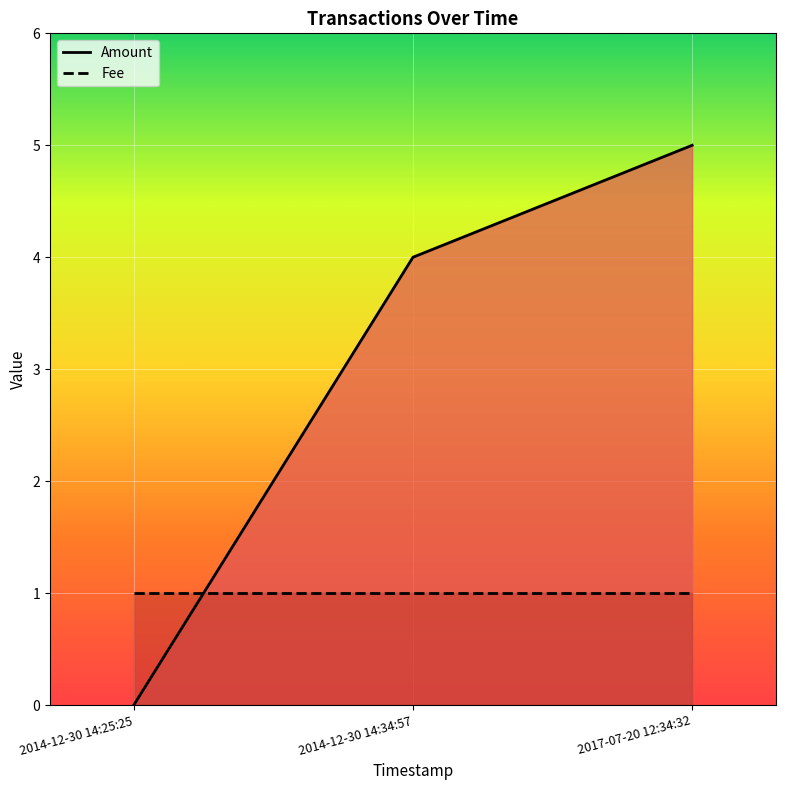

What is the difference between the second highest and minimum values in the Amount series?

4